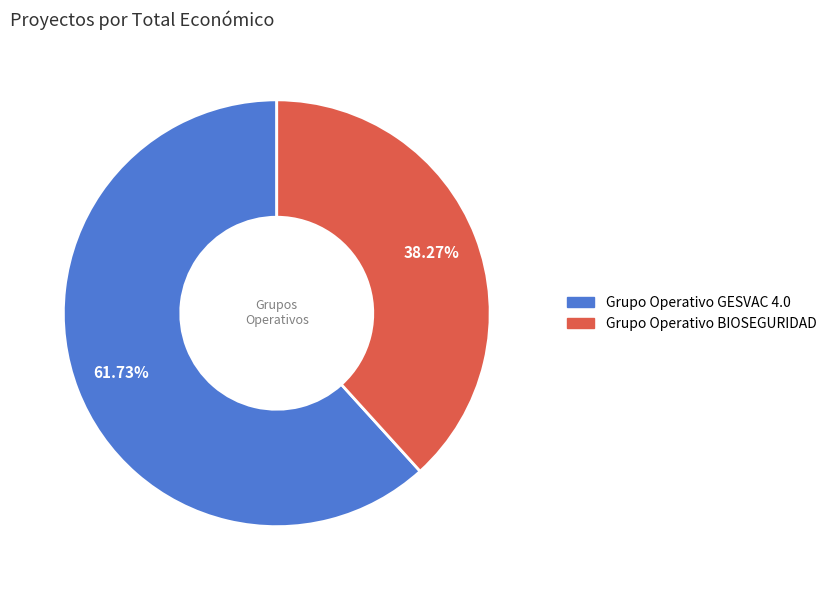

Which slice is the smallest?

Grupo Operativo BIOSEGURIDAD